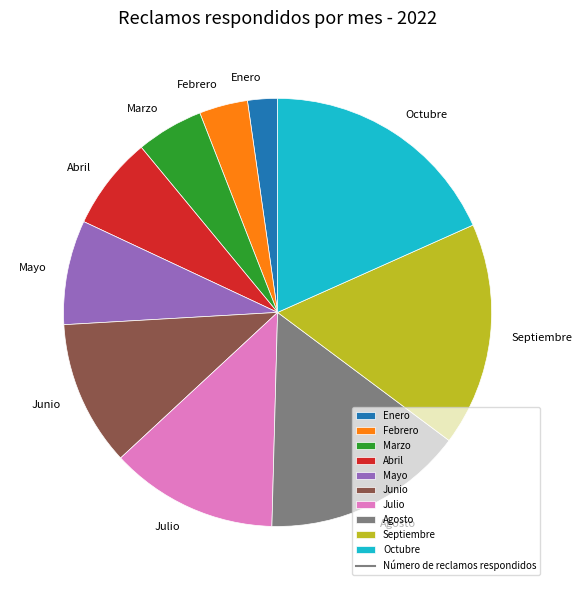

Which category has the smallest portion of the pie?

Enero